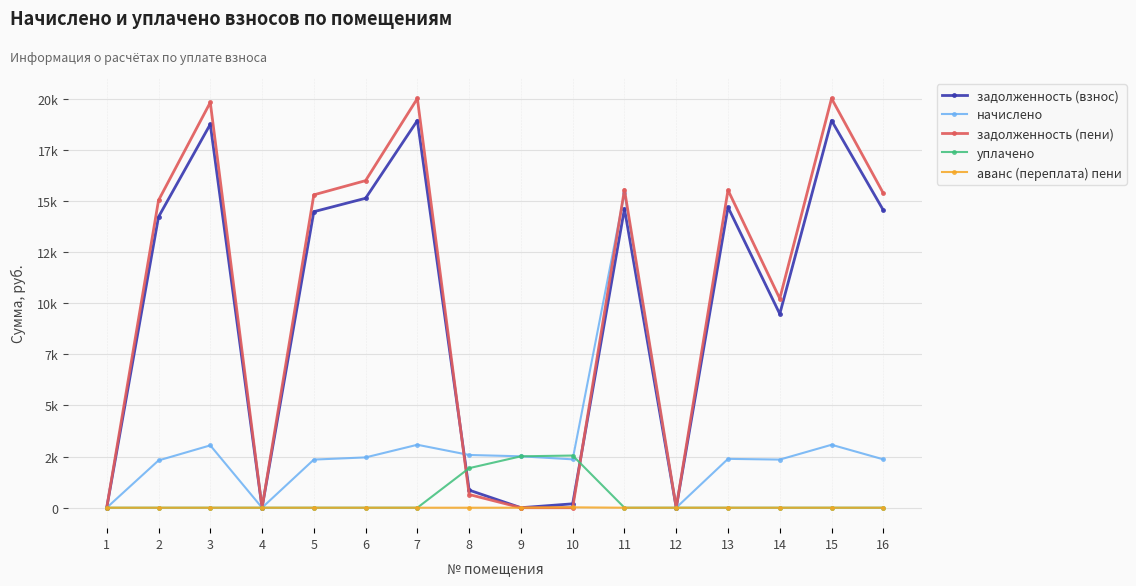

What is the greatest value displayed?

20006.9